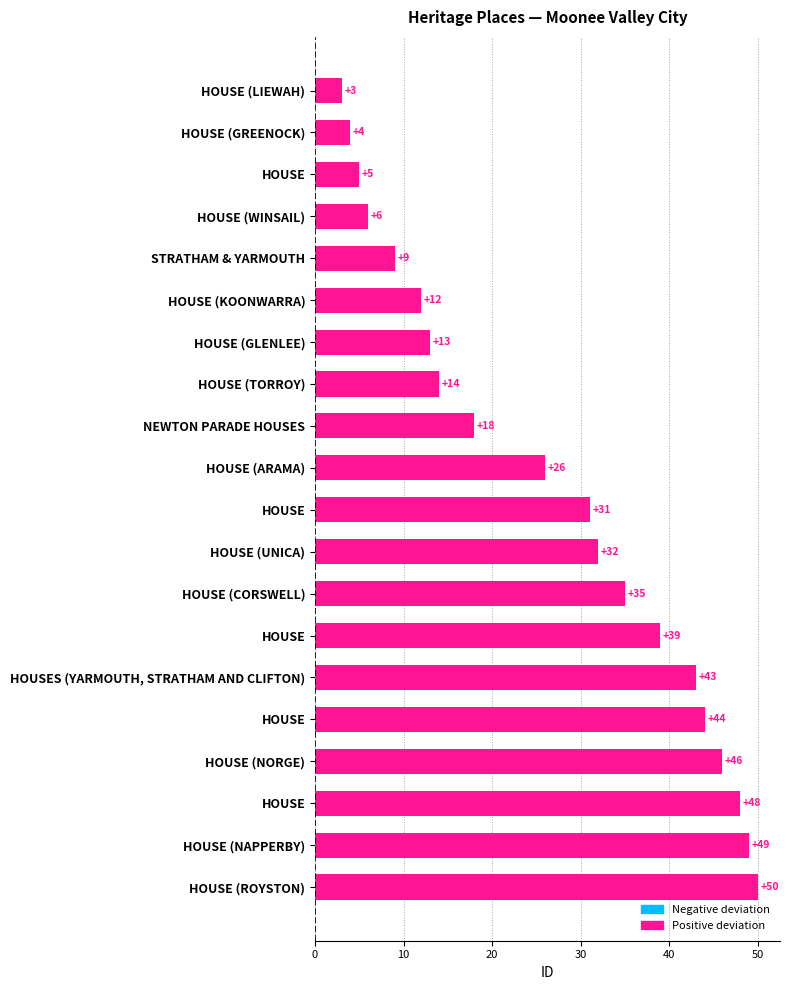

What is the smallest value displayed?

3